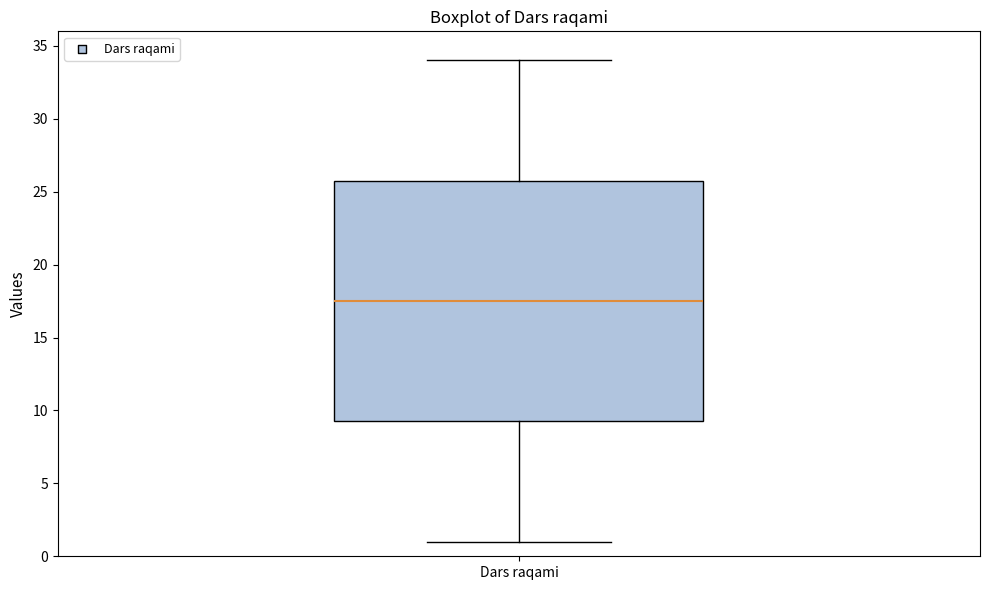

Transcribe this box plot: give where the median line is, the range the box spans, and where the two whiskers end, as read against the y-axis. The values are not printed on the chart, so give them approximately, as read against the axis.

median 17.5, box 9.5 to 26.0, whiskers 1.0 to 34.0